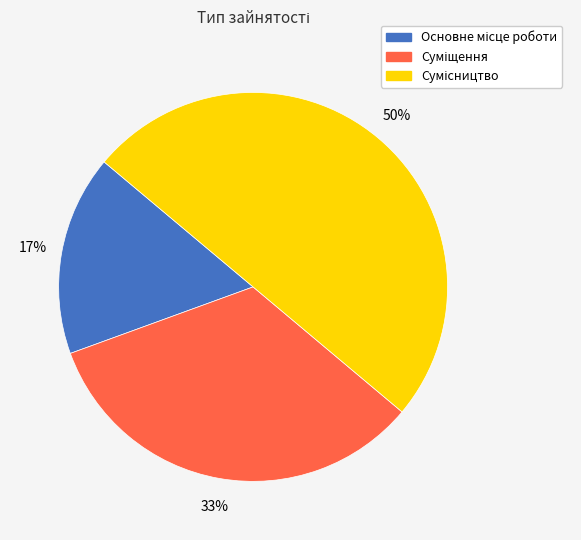

To the nearest percent, what is the difference between the largest and smallest slice percentages?

33%